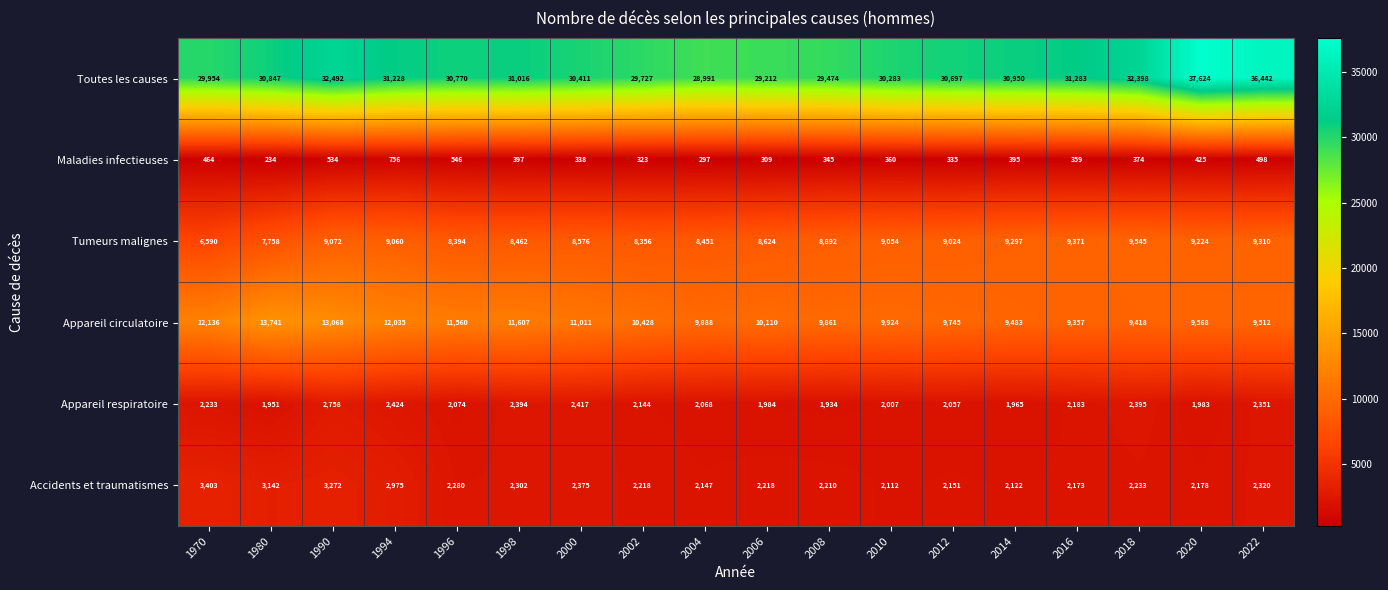

What is the sum of all Appareil circulatoire values?

192452